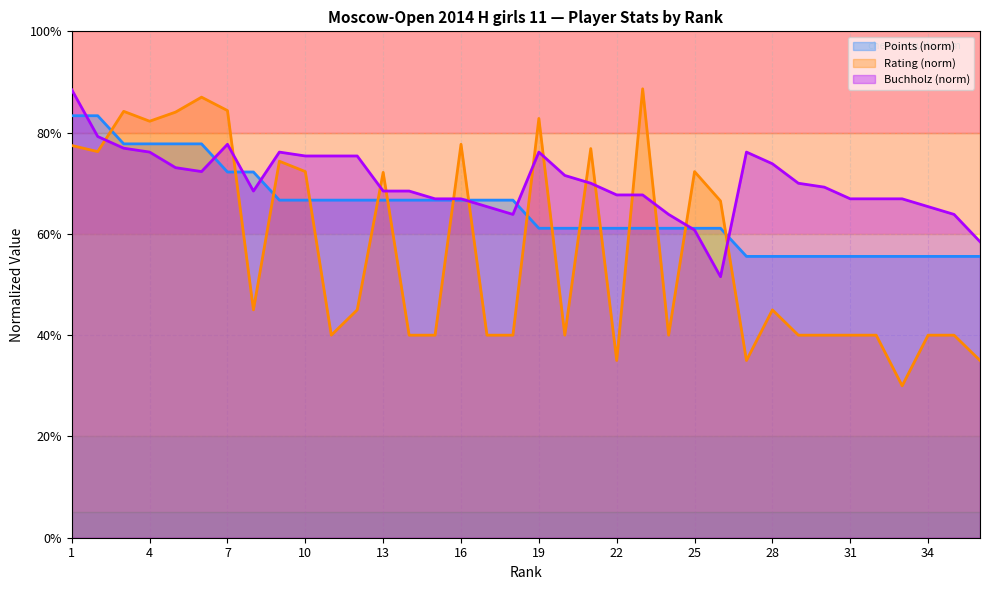

How many series are shown in this chart?

3